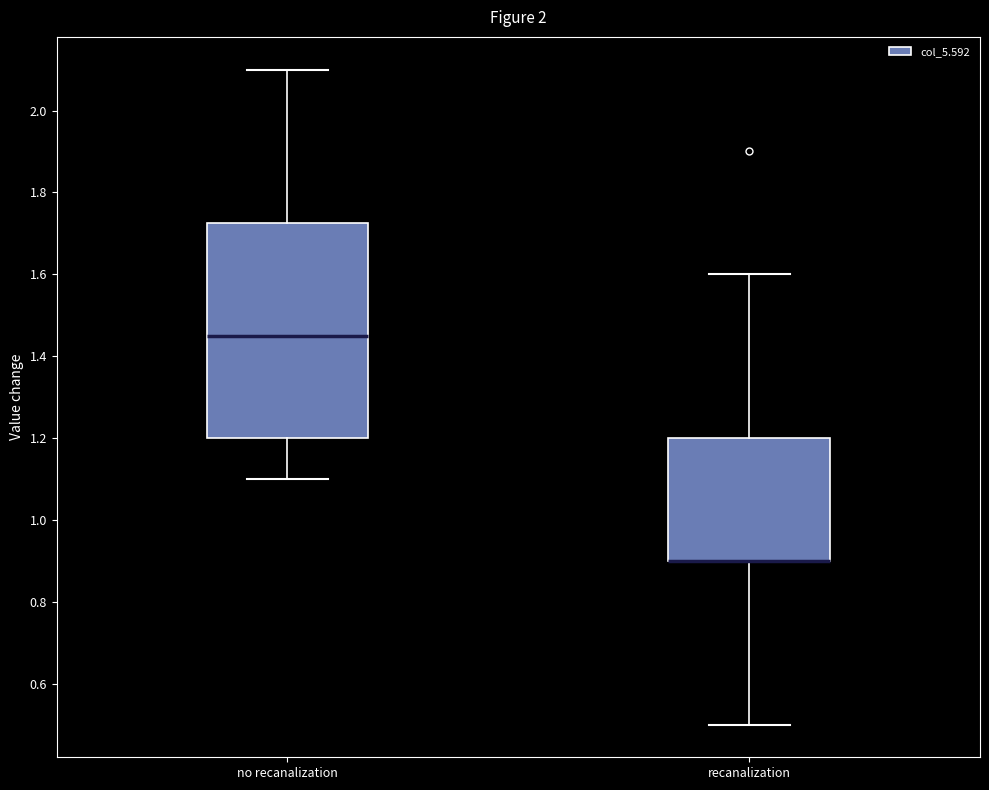

Comparing the boxes themselves (not the whiskers), which one is the tallest?

no recanalization